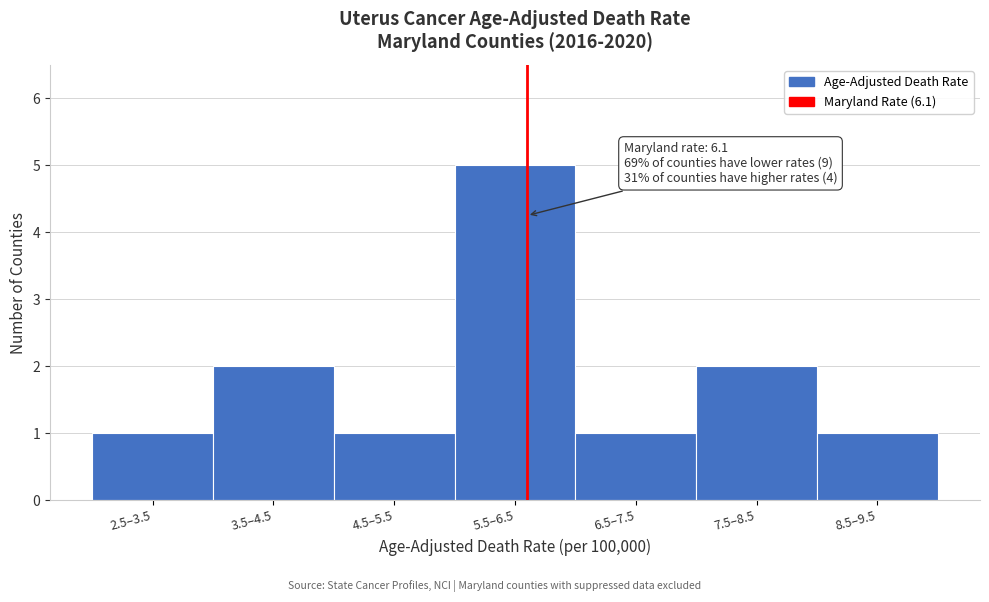

Reading left to right, list all the values displayed in this chart.

1	2	1	5	1	2	1